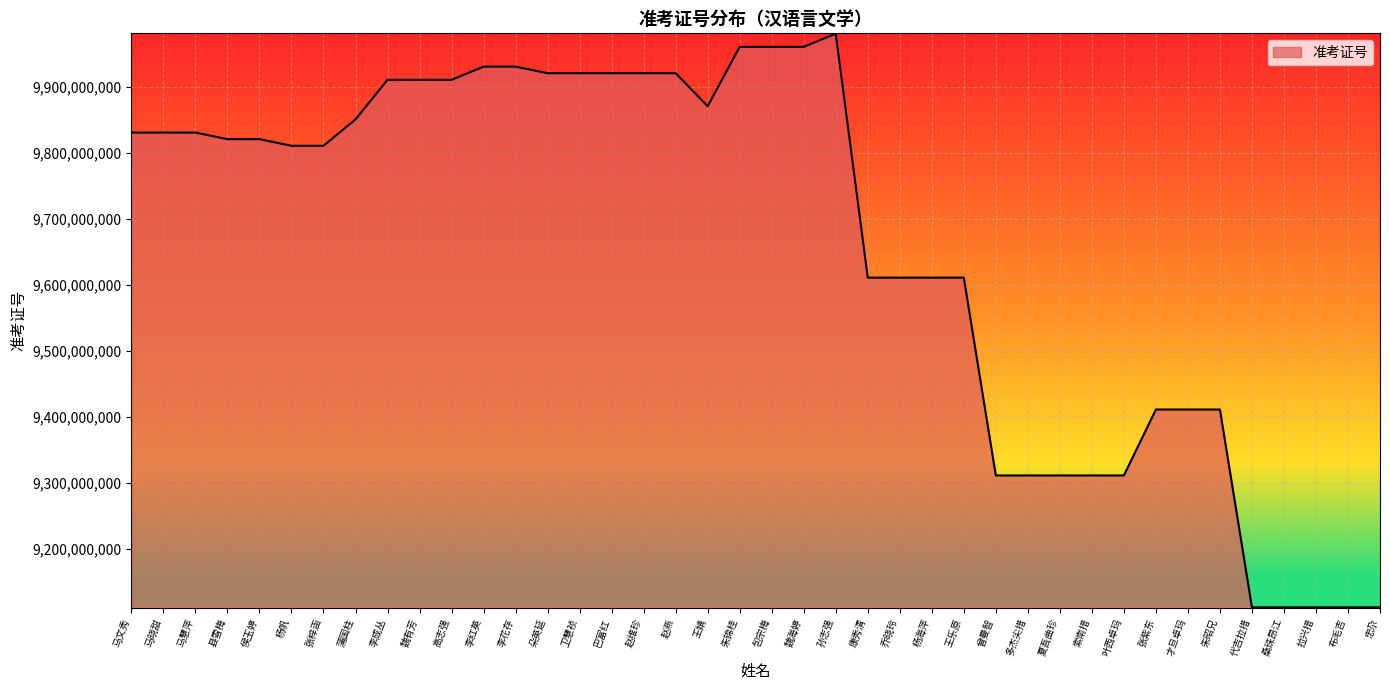

What is the difference between the maximum and minimum values?

869999890